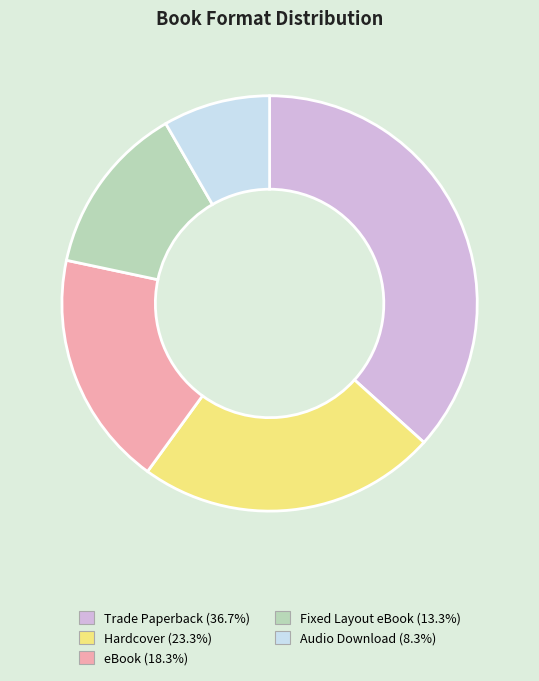

What is the smallest slice in the pie chart?

Audio Download